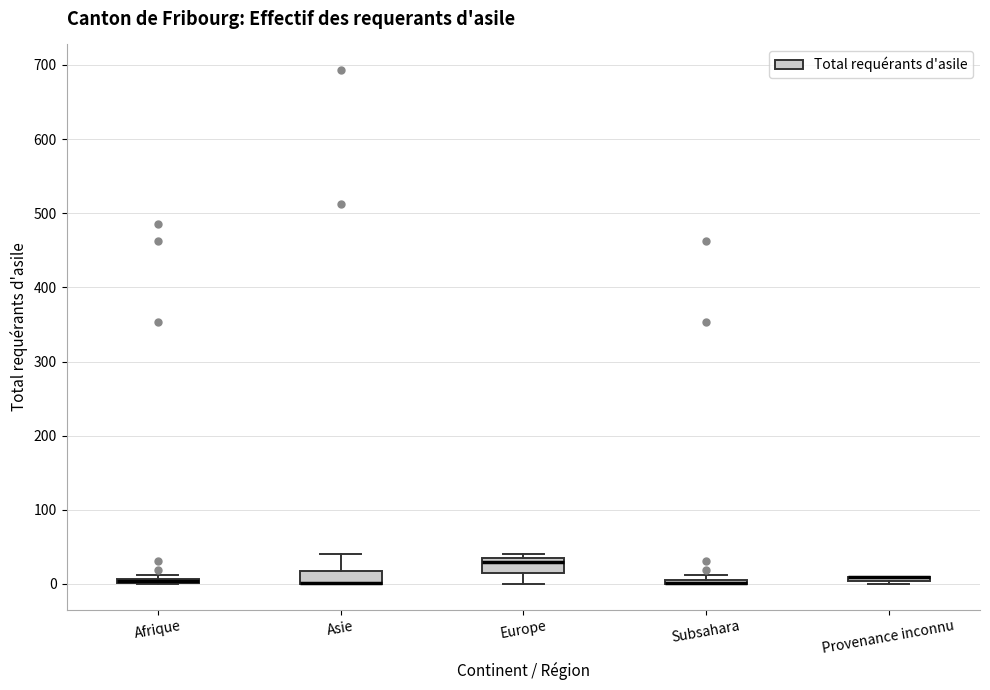

Where is the lower edge of the box for Subsahara on the y-axis? The values are not printed on the chart, so give them approximately, as read against the axis.

0